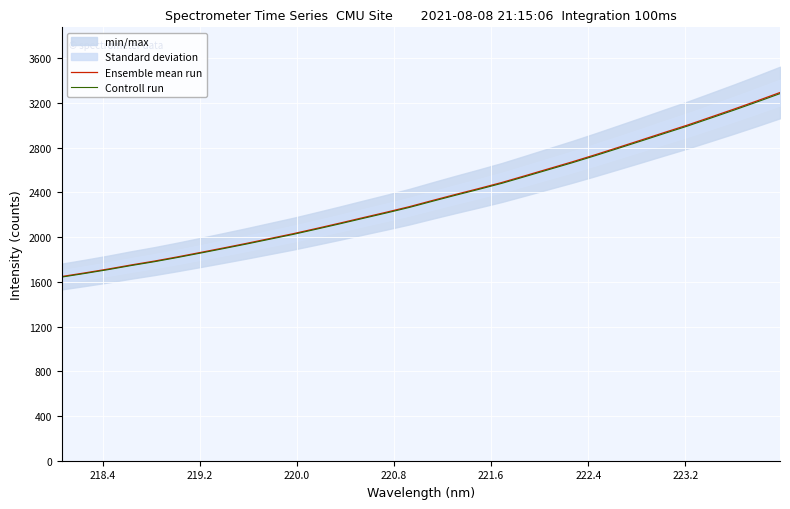

True or false: Controll run and Ensemble mean run intersect in this chart.

False